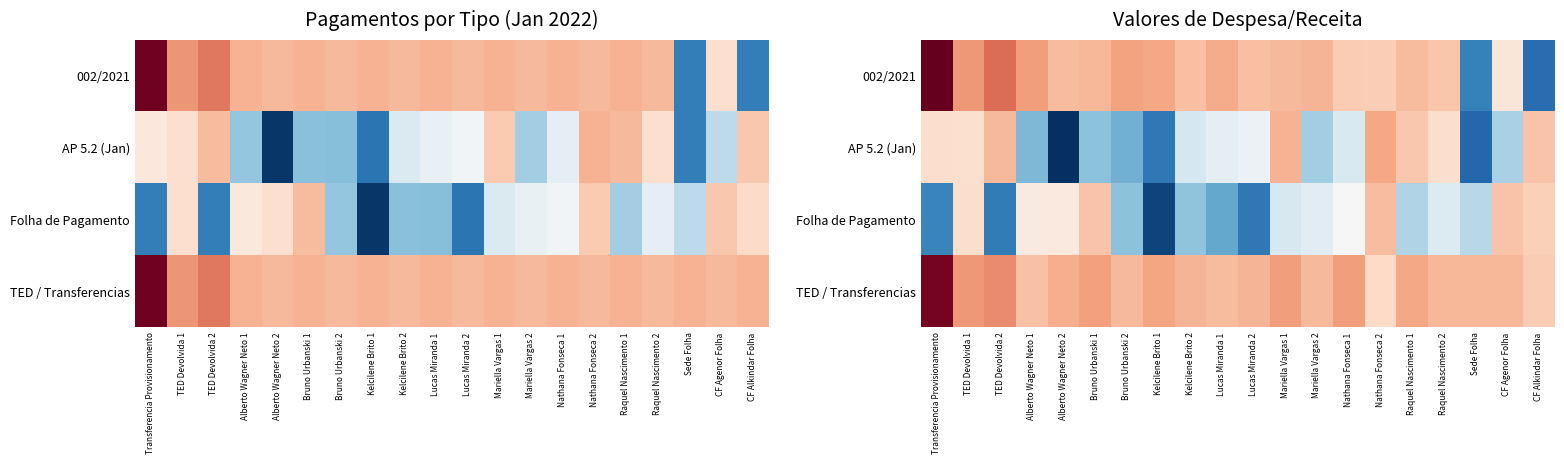

The AP 5.2 (Jan) series shows -20284.0 at Mariella Vargas 2. True or false?

False